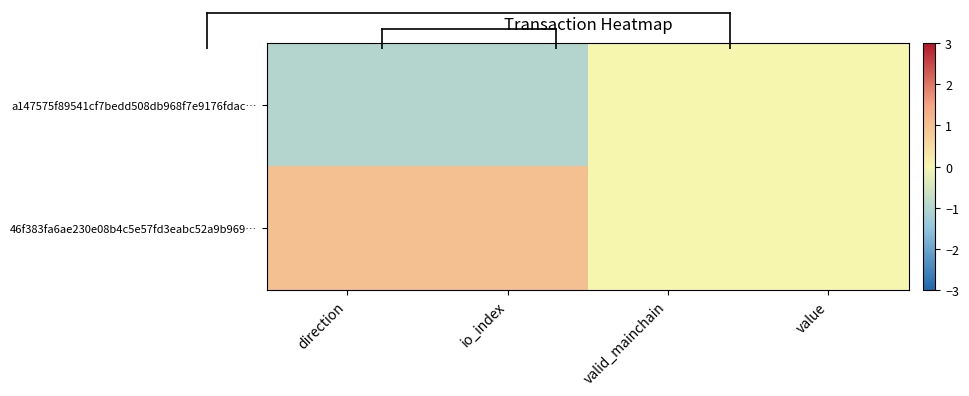

Between valid_mainchain and value, which is larger?

valid_mainchain